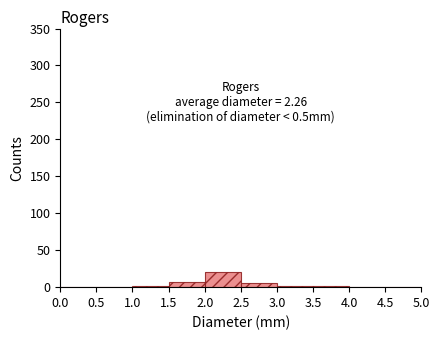

Over which range of the x-axis is the bar tallest?

2.0 to 2.5